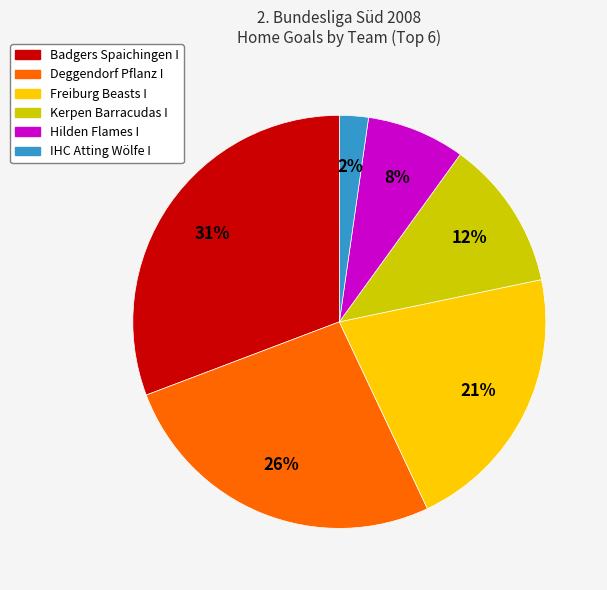

Is there a majority slice in this chart?

No